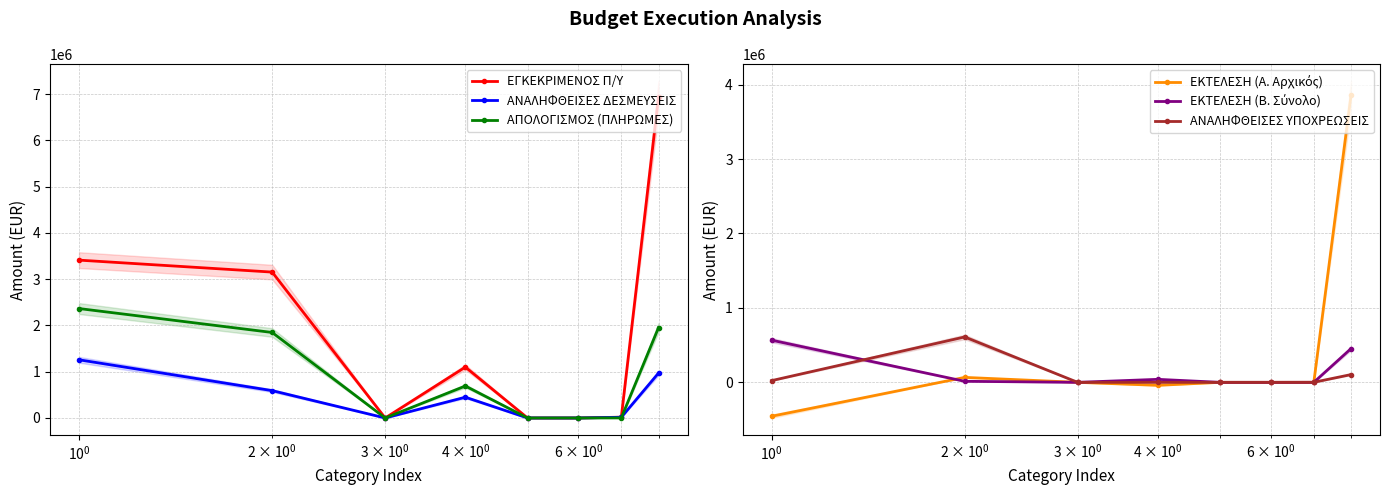

What is the smallest value displayed?

-455927.5